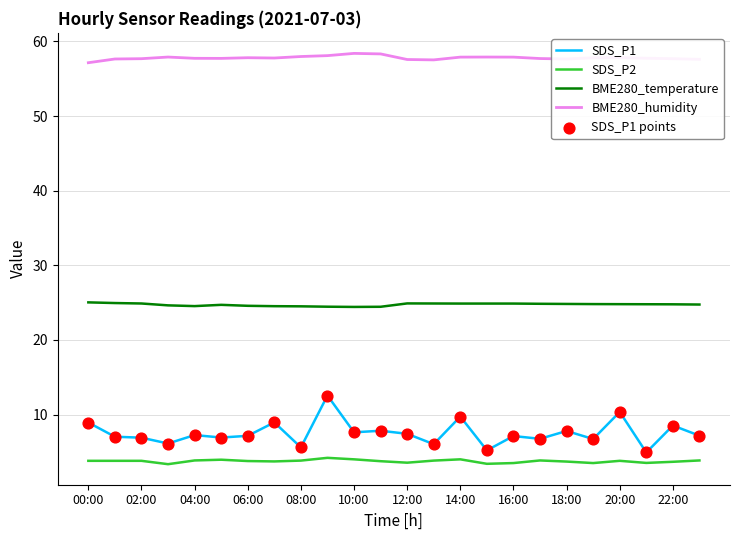

At how many categories does at least one series exceed 47?

24